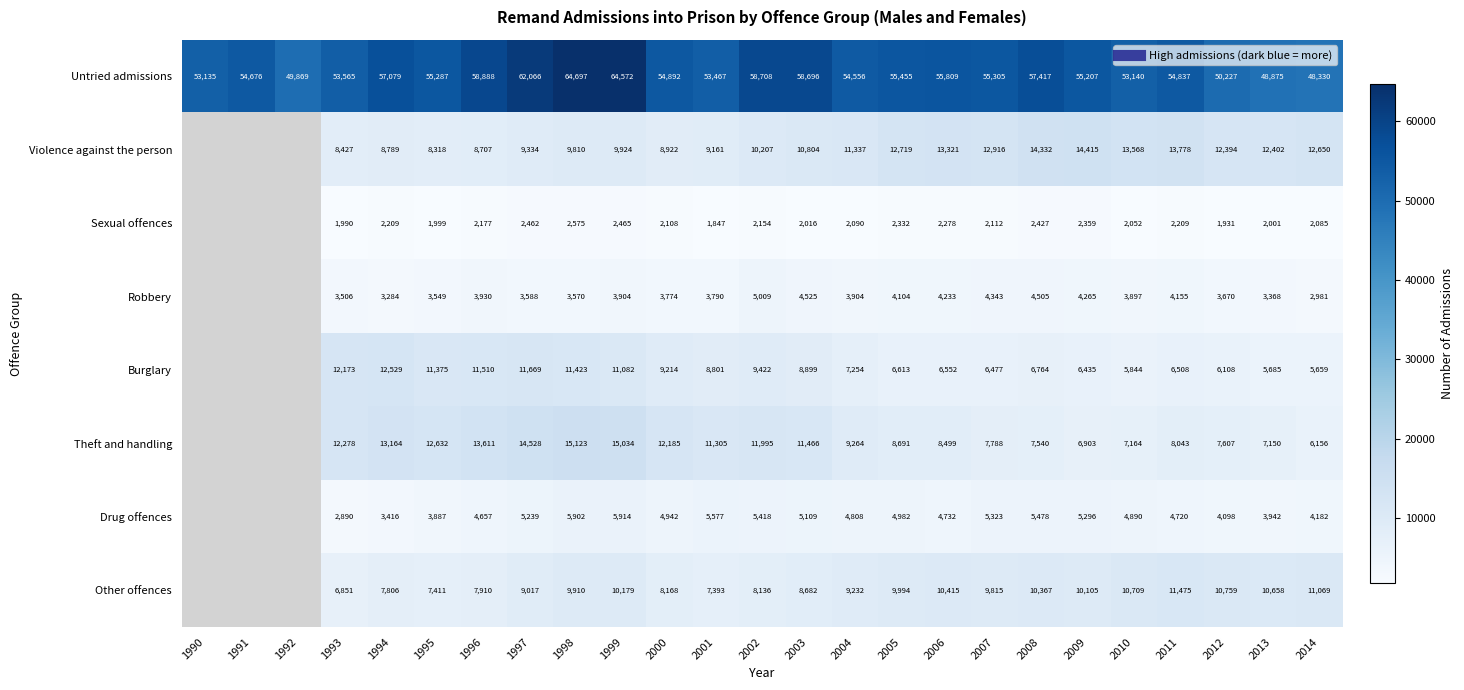

Between 1999 and 2000, which series saw the biggest shift?

Untried admissions